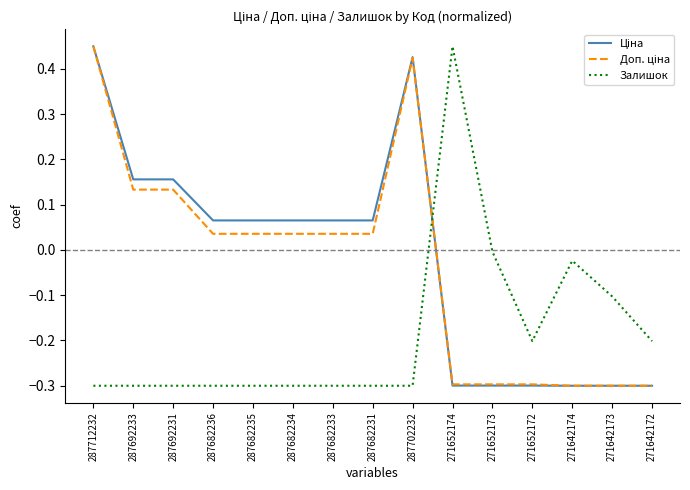

Is it true that Залишок equals -0.3 at 287692231?

True